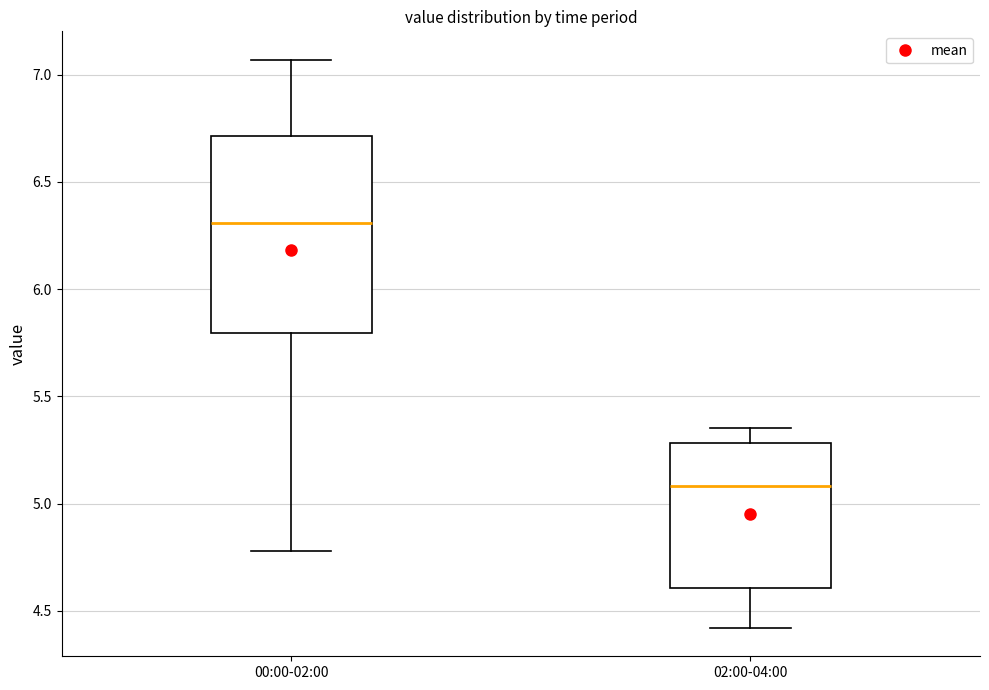

Reading left to right, read every box against the y-axis: the position of its median line, the range the box covers, and the ends of its whiskers. The values are not printed on the chart, so give them approximately, as read against the axis.

00:00-02:00: median 6.30, box 5.80 to 6.70, whiskers 4.80 to 7.05
02:00-04:00: median 5.10, box 4.60 to 5.30, whiskers 4.40 to 5.35